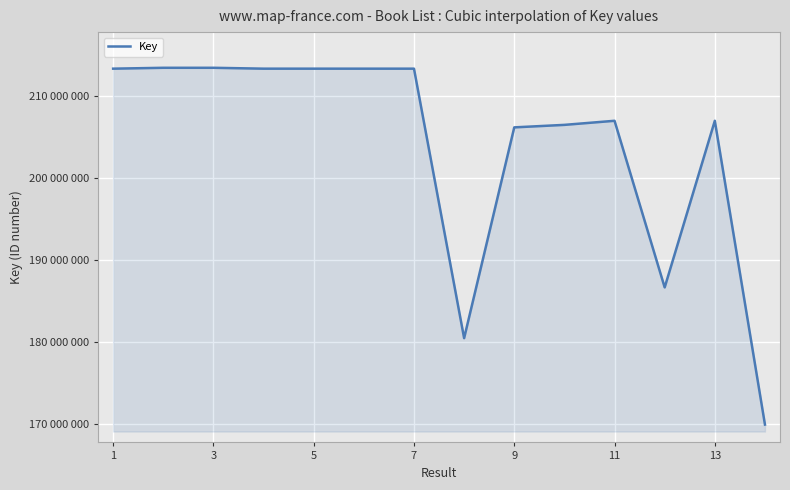

Is this an area chart (filled region under the line)?

Yes